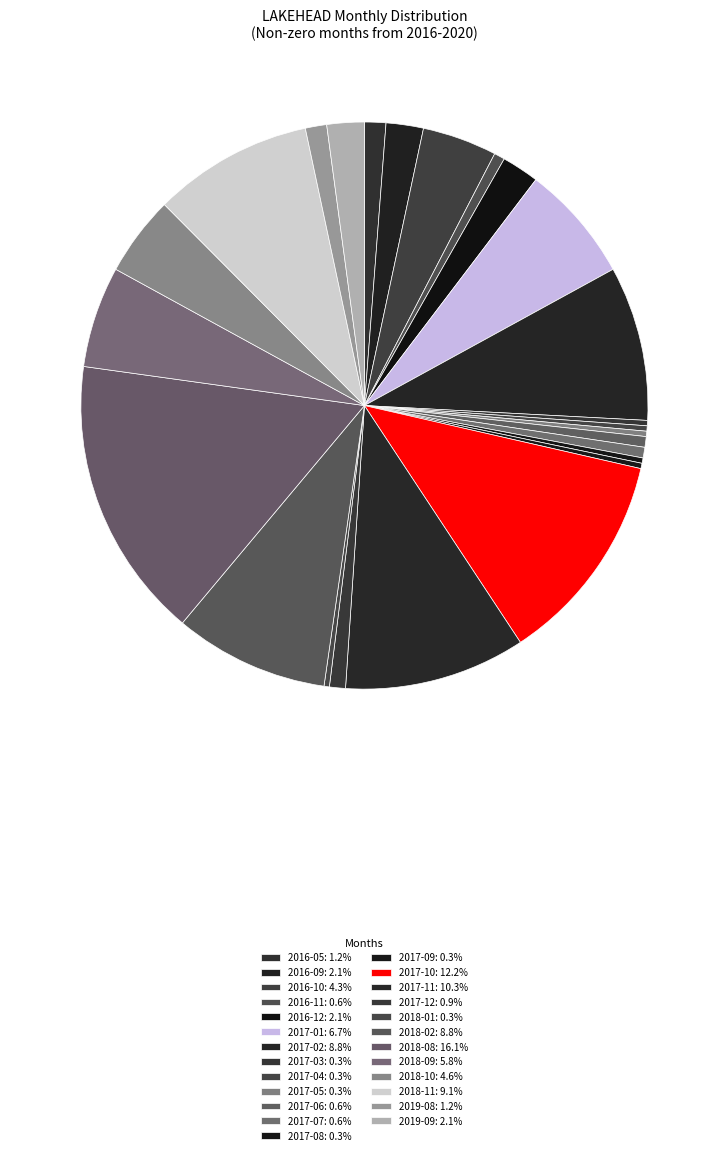

What is the total percentage of 2017-02 and 2019-08?

10.0%